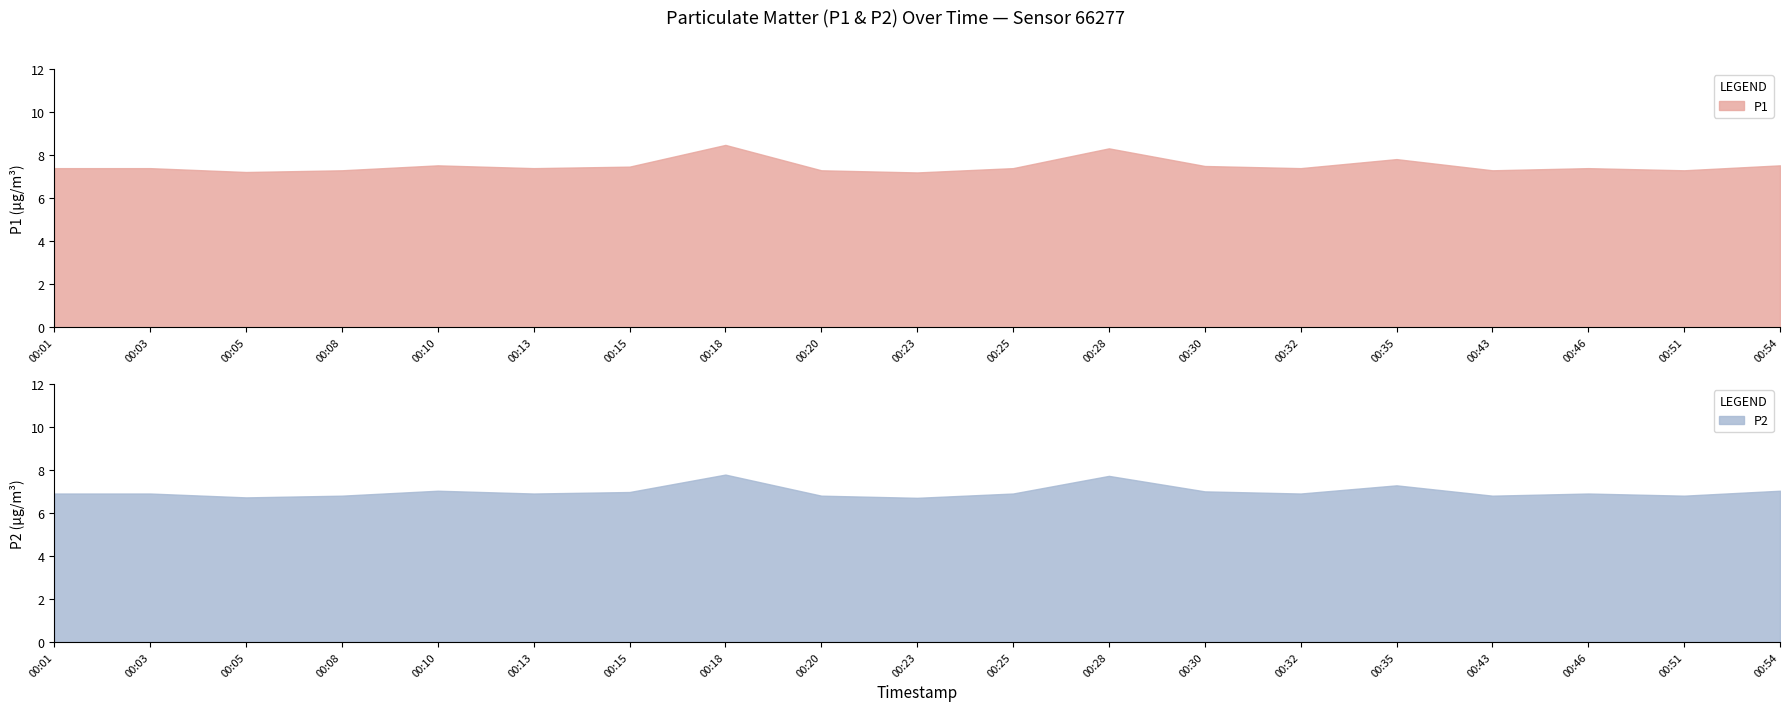

Reading right to left, transcribe all the data shown in this chart.

P1: 00:54=7.5	00:51=7.3	00:46=7.4	00:43=7.3	00:35=7.8	00:32=7.4	00:30=7.5	00:28=8.3	00:25=7.4	00:23=7.2	00:20=7.3	00:18=8.5	00:15=7.5	00:13=7.4	00:10=7.5	00:08=7.3	00:05=7.2	00:03=7.4	00:01=7.4
P2: 00:54=7.0	00:51=6.8	00:46=6.9	00:43=6.8	00:35=7.3	00:32=6.9	00:30=7.0	00:28=7.7	00:25=6.9	00:23=6.7	00:20=6.8	00:18=7.8	00:15=7.0	00:13=6.9	00:10=7.0	00:08=6.8	00:05=6.7	00:03=6.9	00:01=6.9